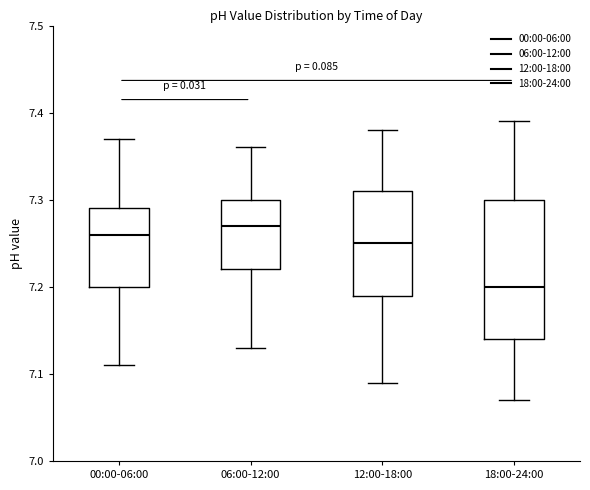

Reading left to right, read every box against the y-axis: the position of its median line, the range the box covers, and the ends of its whiskers. The values are not printed on the chart, so give them approximately, as read against the axis.

00:00-06:00: median 7.26, box 7.20 to 7.29, whiskers 7.11 to 7.37
06:00-12:00: median 7.27, box 7.22 to 7.30, whiskers 7.13 to 7.36
12:00-18:00: median 7.25, box 7.19 to 7.31, whiskers 7.09 to 7.38
18:00-24:00: median 7.20, box 7.14 to 7.30, whiskers 7.07 to 7.39